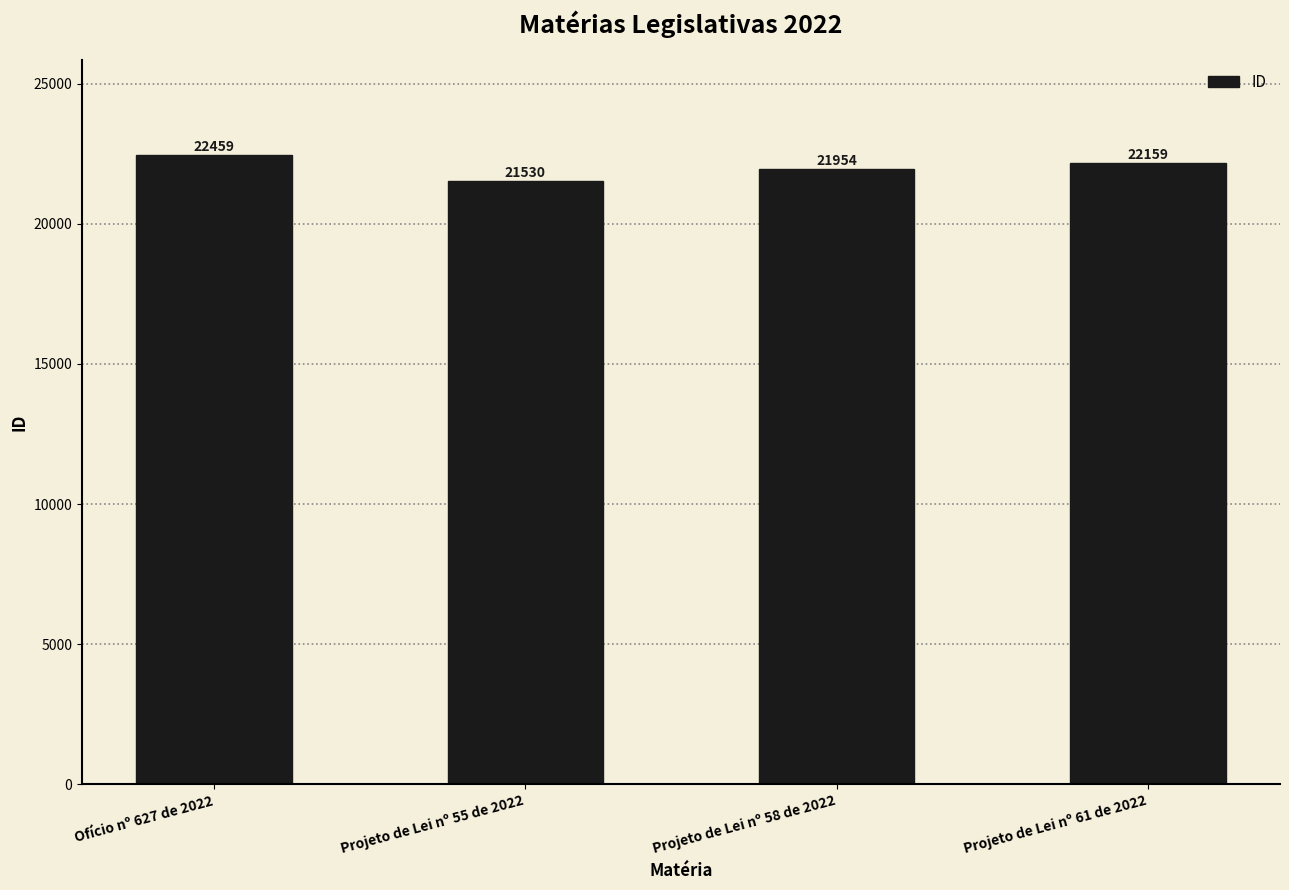

What is the difference between the values at Projeto de Lei nº 61 de 2022 and Projeto de Lei nº 55 de 2022?

629